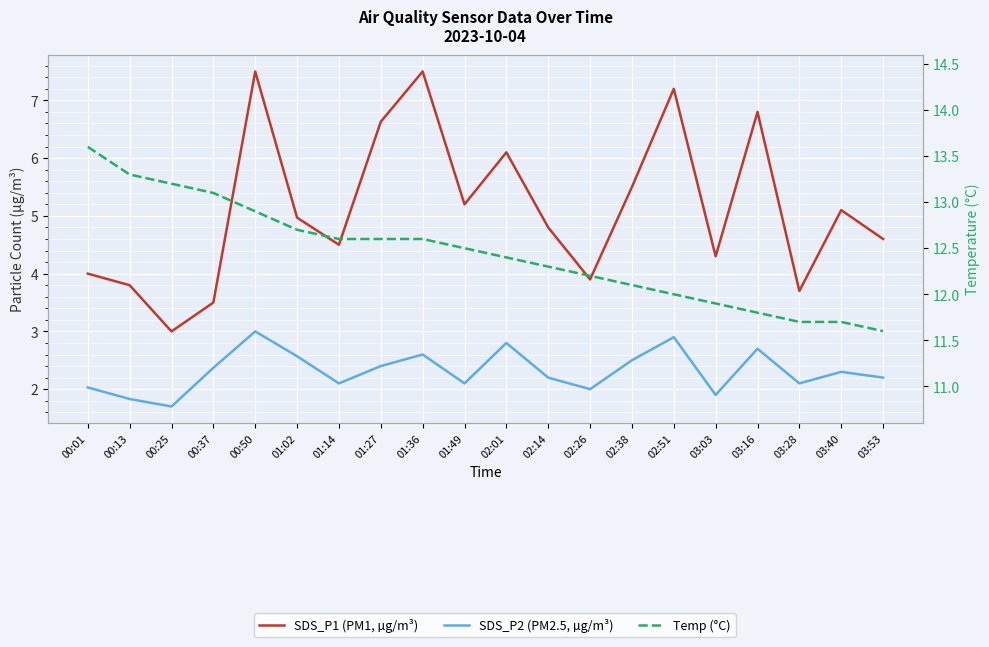

True or false: SDS_P1 (PM1, µg/m³) and Temp (°C) cross at least once.

False